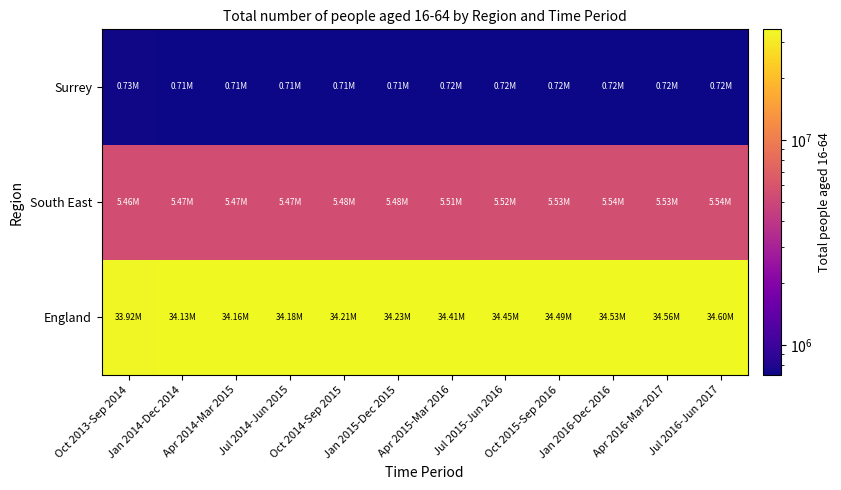

Which has a higher value, Jul 2015-Jun 2016 or Jan 2014-Dec 2014?

Jul 2015-Jun 2016